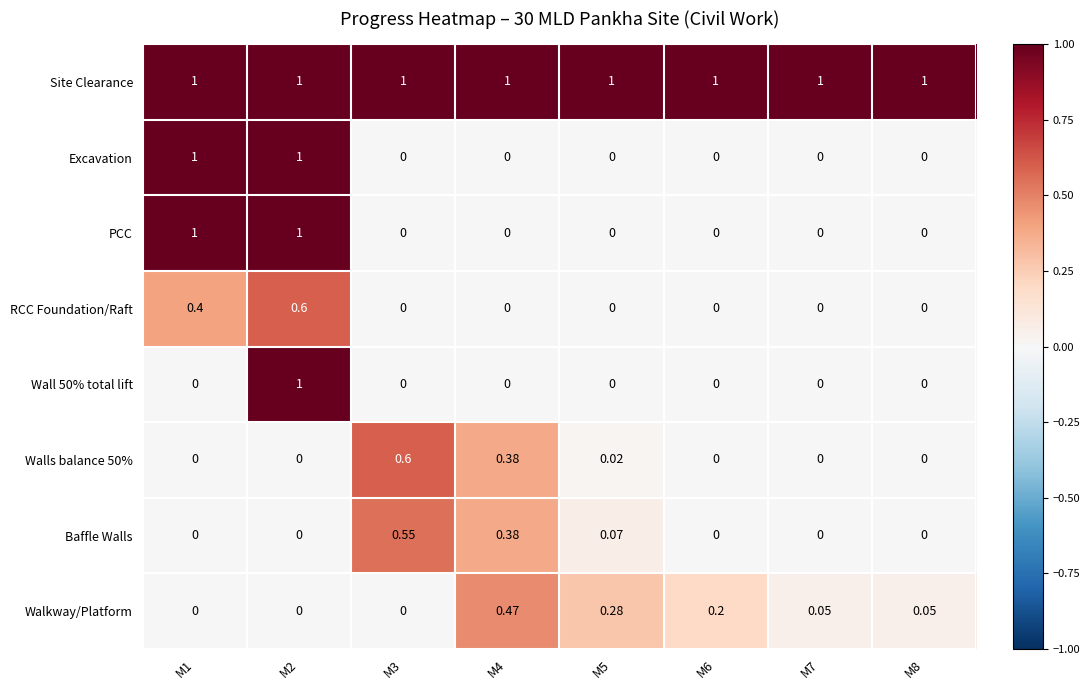

At how many categories does at least one series exceed 0?

8